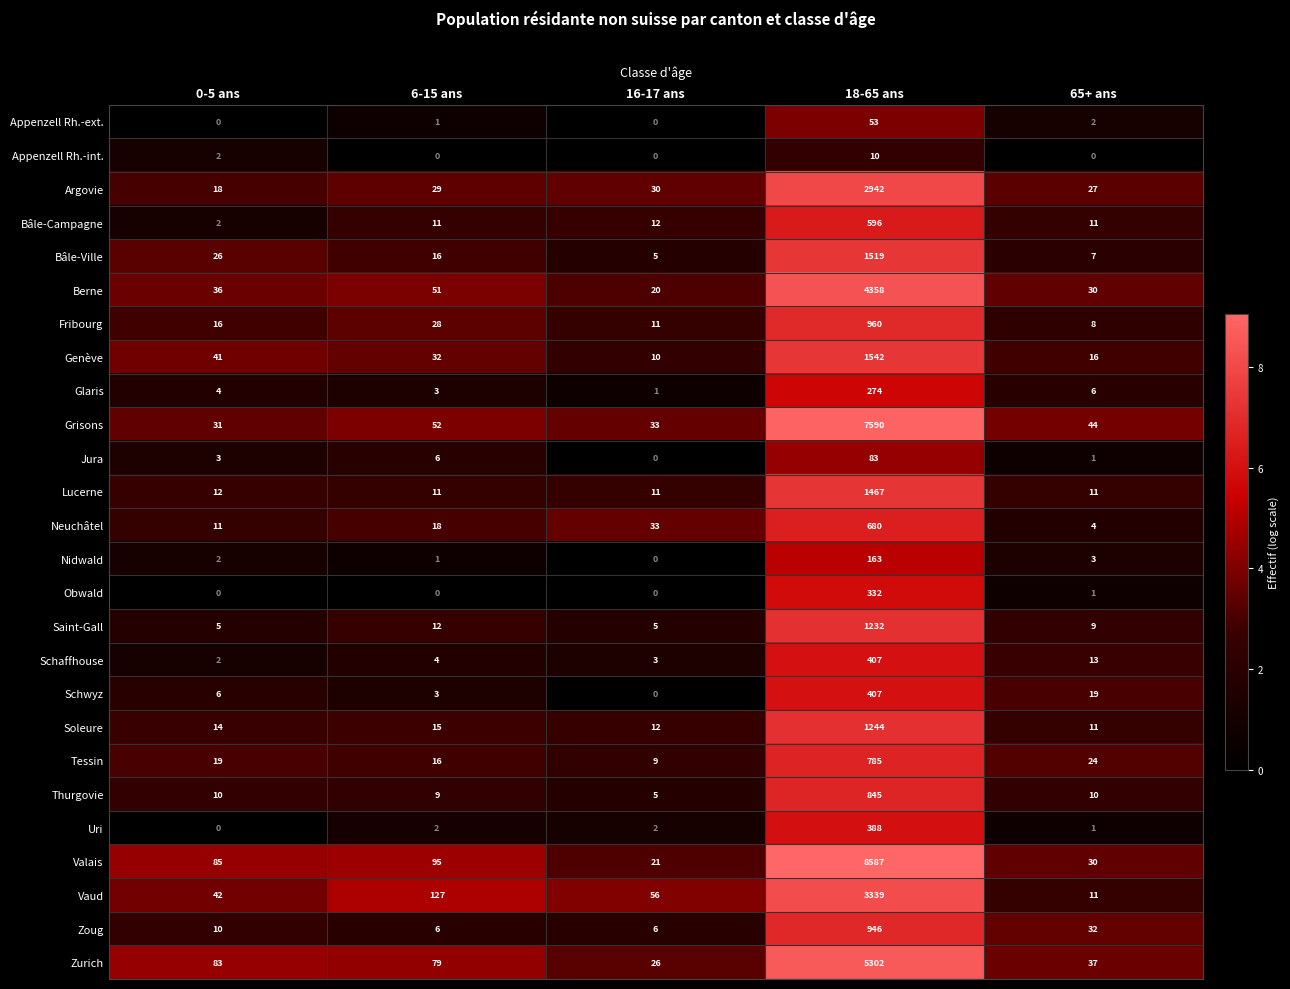

The Bâle-Ville series shows 16 at 6-15 ans. True or false?

True